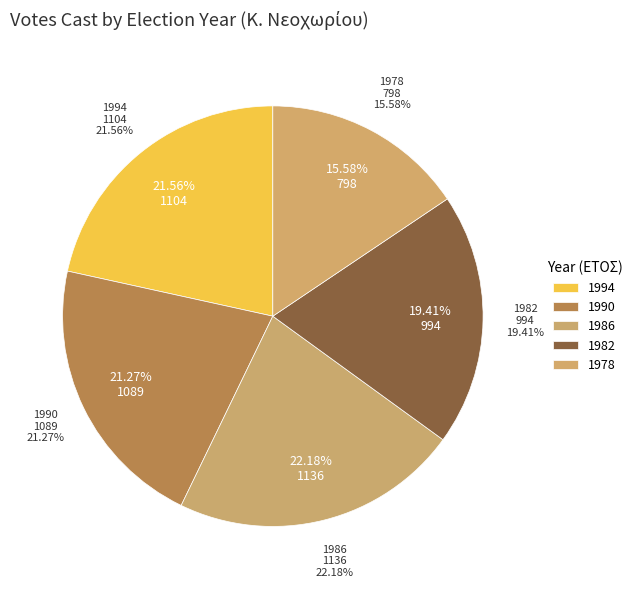

The 1978 slice represents 16% of the pie. True or false?

True